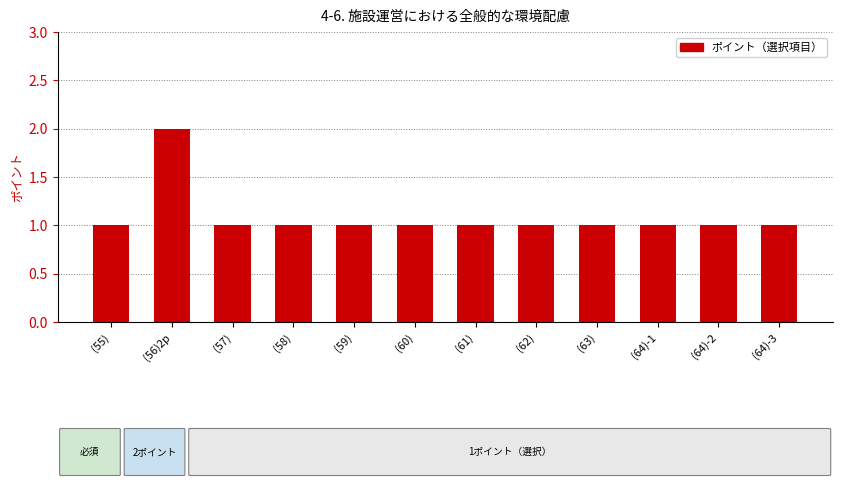

What is the ratio of the value at (61) to the value at (64)-1?

1.0